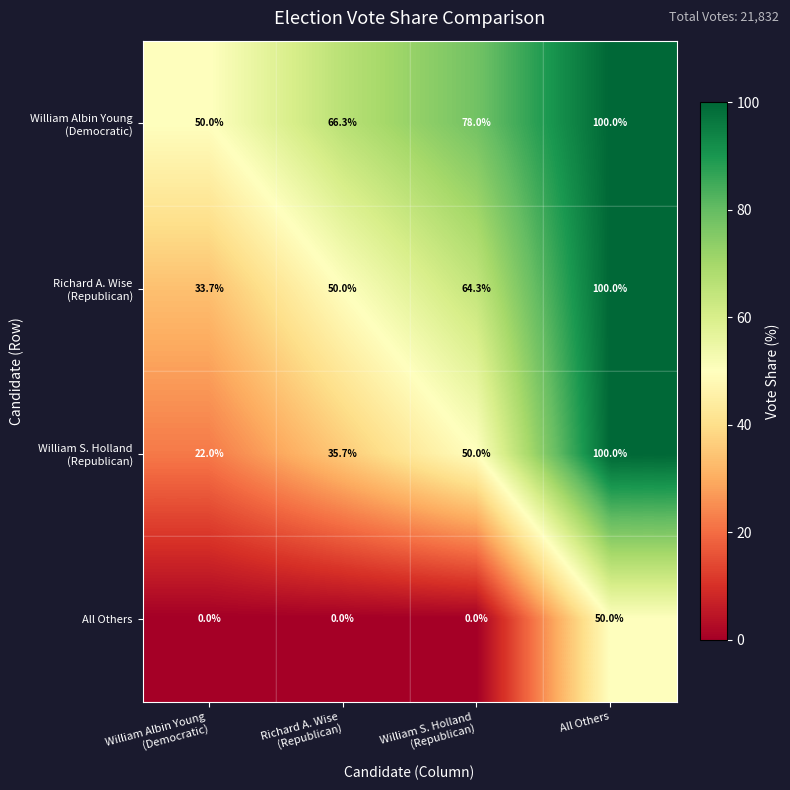

True or false: All Others has a value of 50.0 at All Others.

True